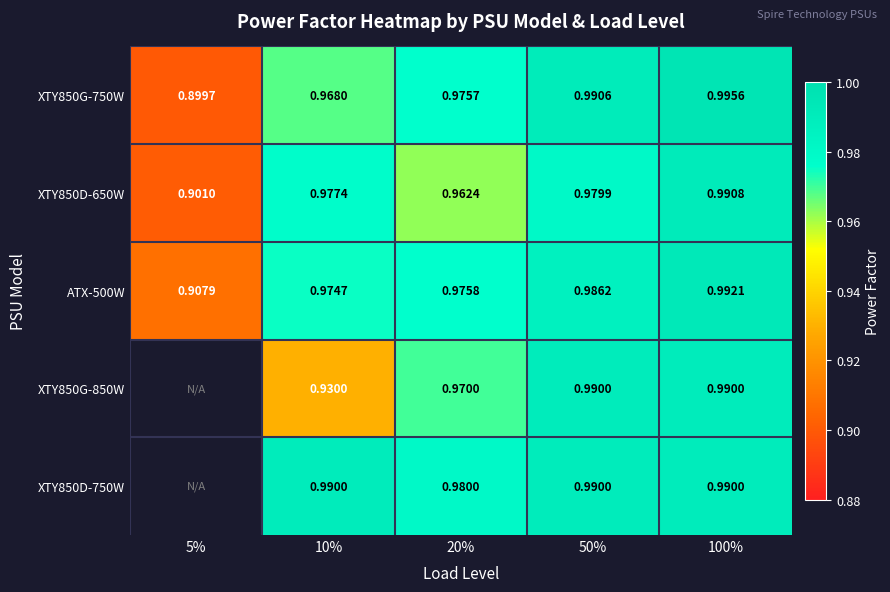

Is the value of XTY850D-650W at 10% greater than the value of XTY850G-750W at 100%?

No